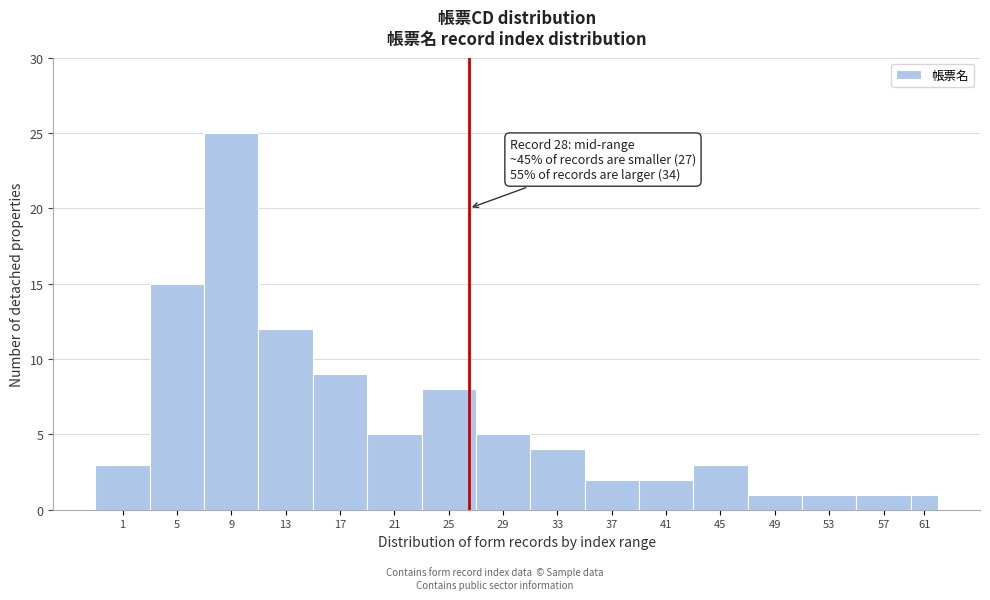

Reading right to left, transcribe all the data shown in this chart.

61=1	57=1	53=1	49=1	45=3	41=2	37=2	33=4	29=5	25=8	21=5	17=9	13=12	9=25	5=15	1=3